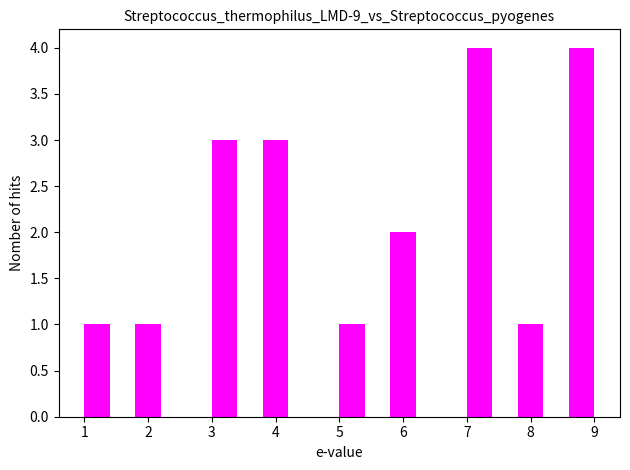

Reading left to right, transcribe this chart: for each bar, give the range it covers on the x-axis and its height. The values are not printed on the chart, so give them approximately, as read against the axis.

1.0 to 1.4: 1
1.4 to 1.8: 0
1.8 to 2.2: 1
2.2 to 2.6: 0
2.6 to 3.0: 0
3.0 to 3.4: 3
3.4 to 3.8: 0
3.8 to 4.2: 3
4.2 to 4.6: 0
4.6 to 5.0: 0
5.0 to 5.4: 1
5.4 to 5.8: 0
5.8 to 6.2: 2
6.2 to 6.6: 0
6.6 to 7.0: 0
7.0 to 7.4: 4
7.4 to 7.8: 0
7.8 to 8.2: 1
8.2 to 8.6: 0
8.6 to 9.0: 4